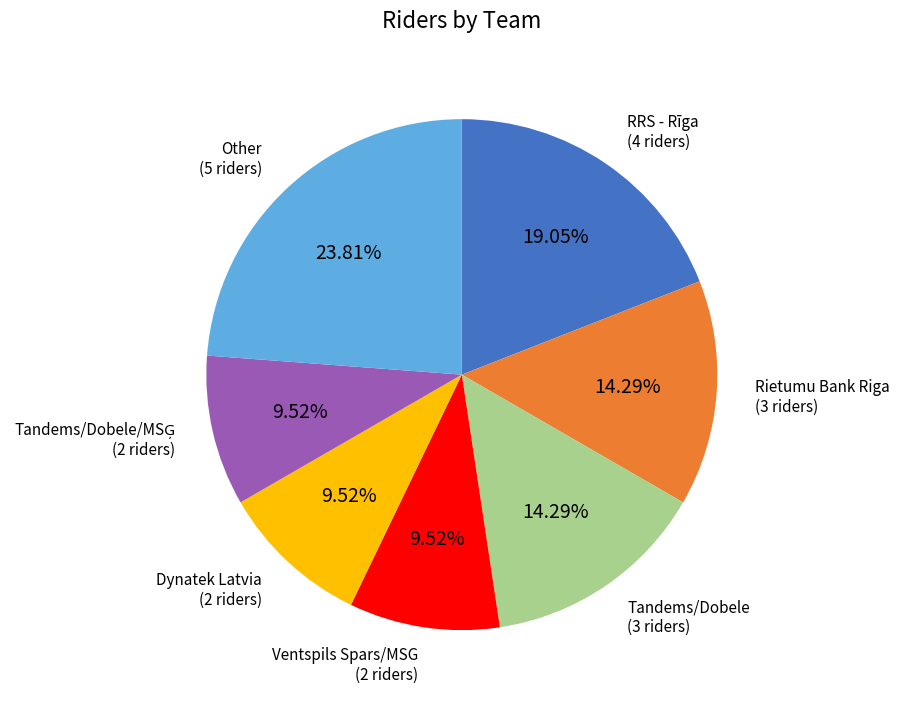

To the nearest percent, what is the average slice percentage?

14%